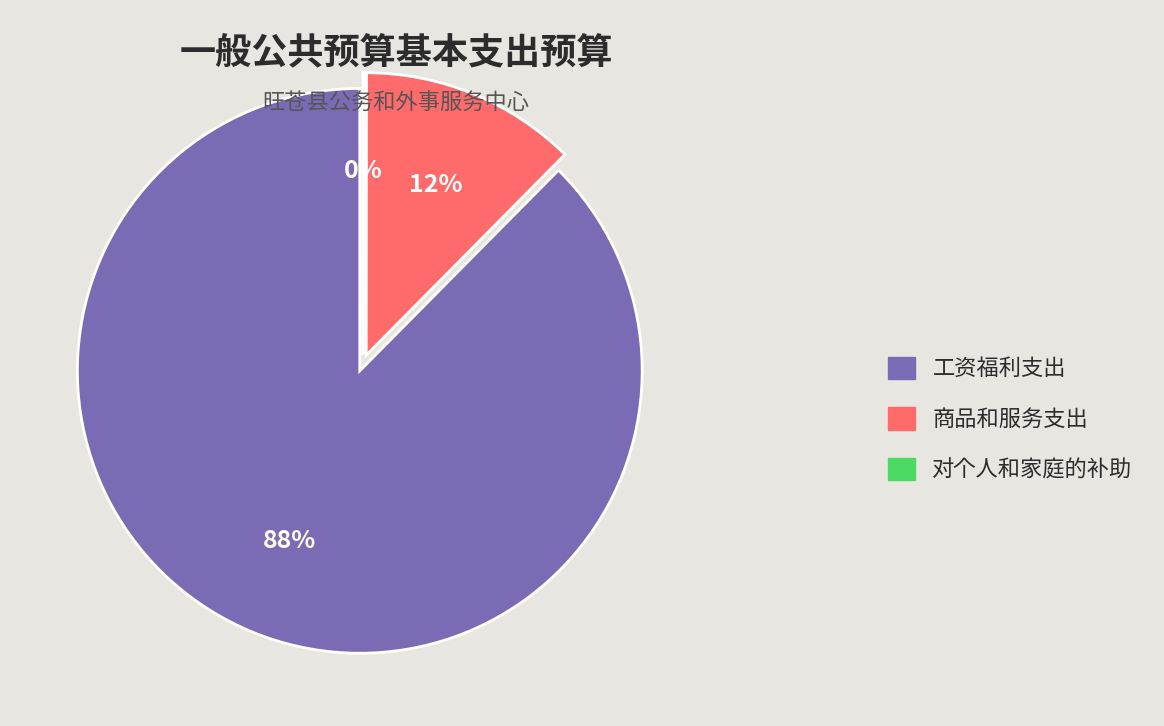

Which category has the smallest portion of the pie?

对个人和家庭的补助